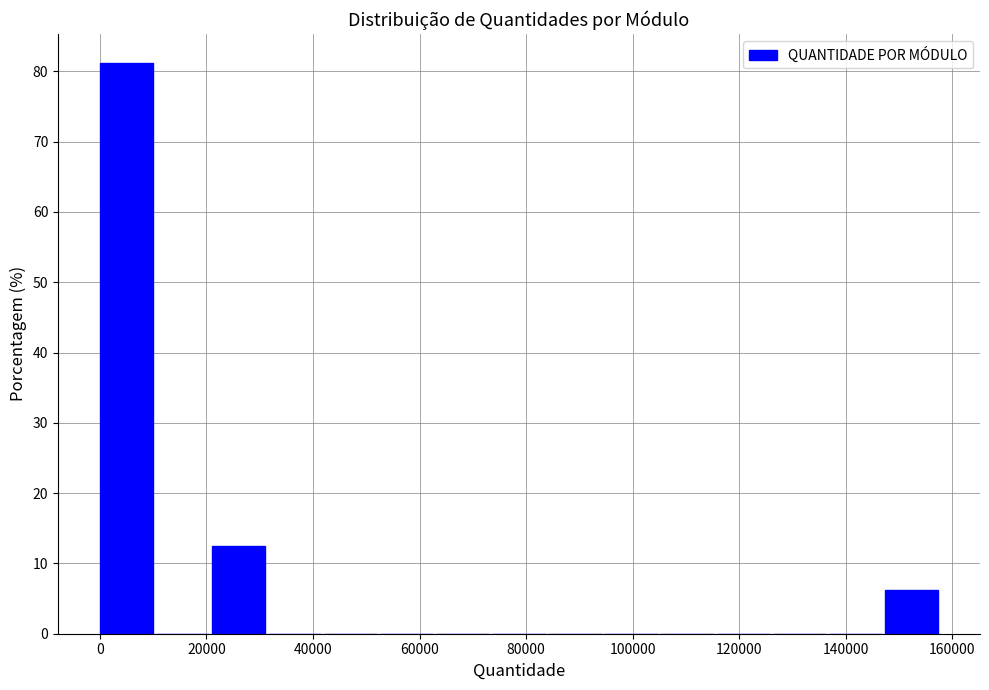

Which range on the x-axis has the tallest bar?

0 to 10000